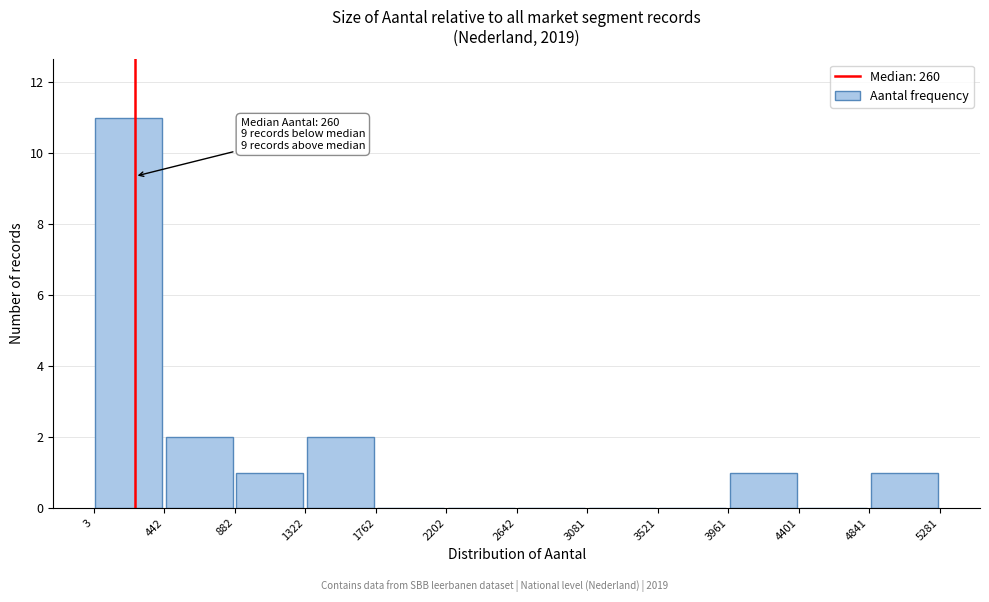

Over which range of the x-axis is the bar tallest?

3 to 442